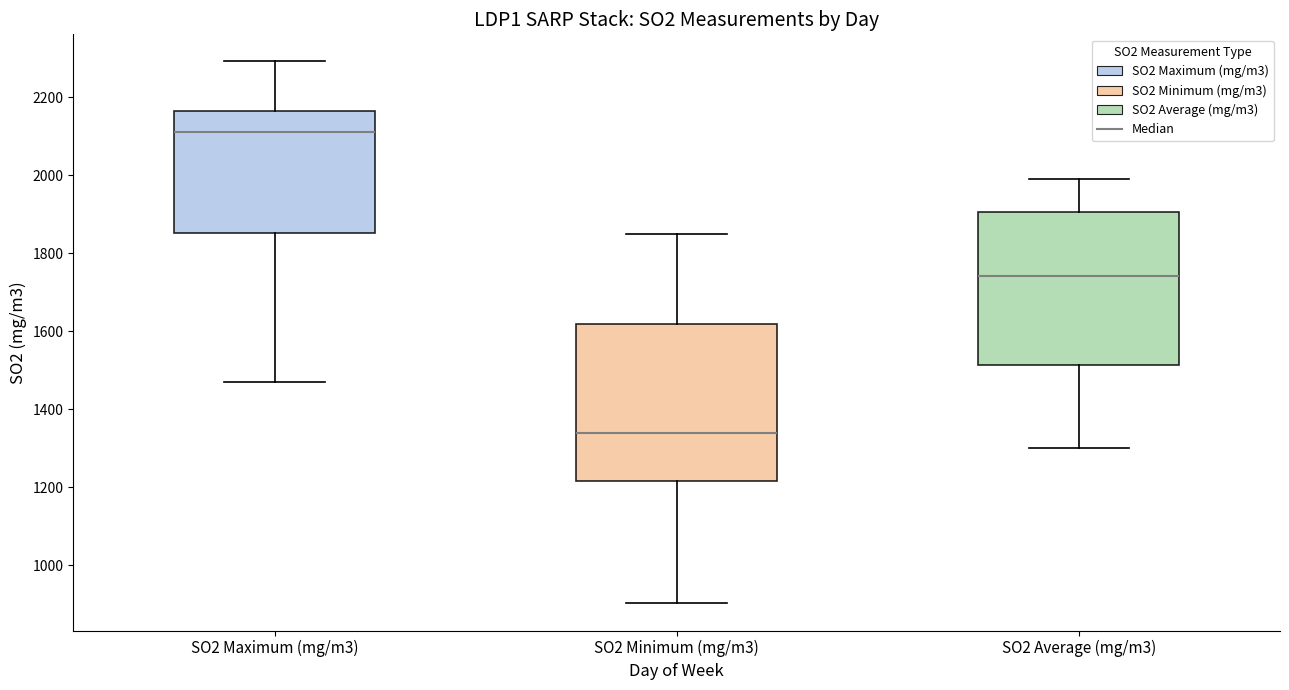

Reading left to right, transcribe this box plot: for each box, give where its median line is, the range the box spans, and where its two whiskers end, as read against the y-axis. The values are not printed on the chart, so give them approximately, as read against the axis.

SO2 Maximum (mg/m3): median 2120, box 1860 to 2160, whiskers 1460 to 2300
SO2 Minimum (mg/m3): median 1340, box 1220 to 1620, whiskers 900 to 1840
SO2 Average (mg/m3): median 1740, box 1520 to 1900, whiskers 1300 to 1980